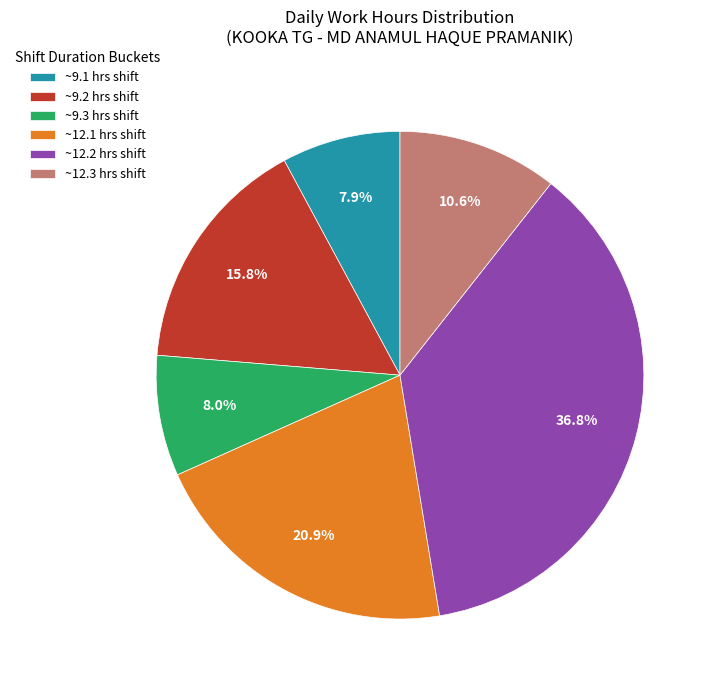

What is the largest slice in the pie chart?

~12.2 hrs shift